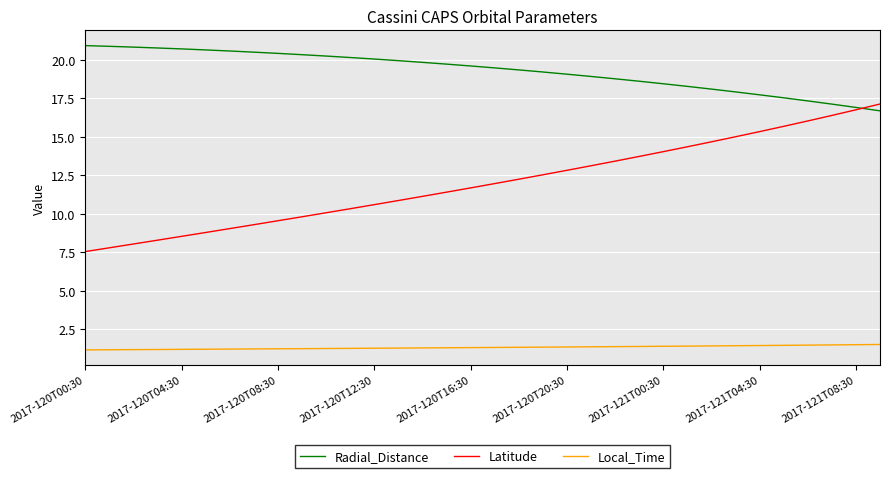

True or false: Local_Time and Latitude intersect in this chart.

False